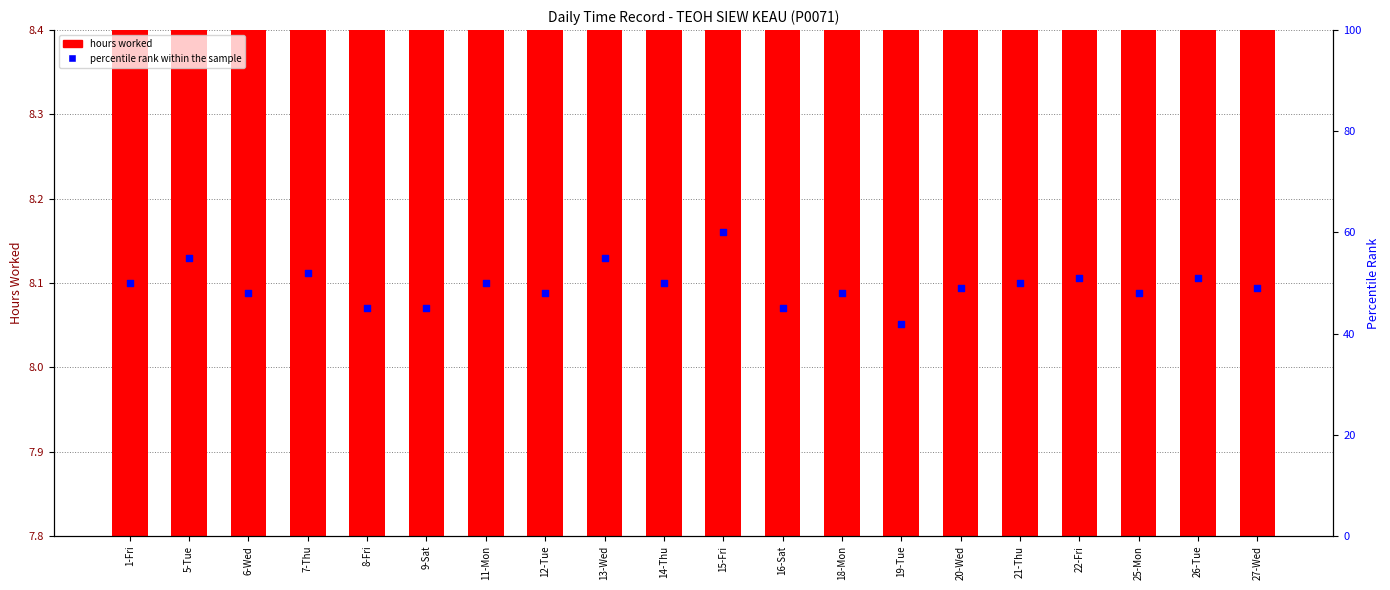

At which category is the sum across all series the highest?

15-Fri